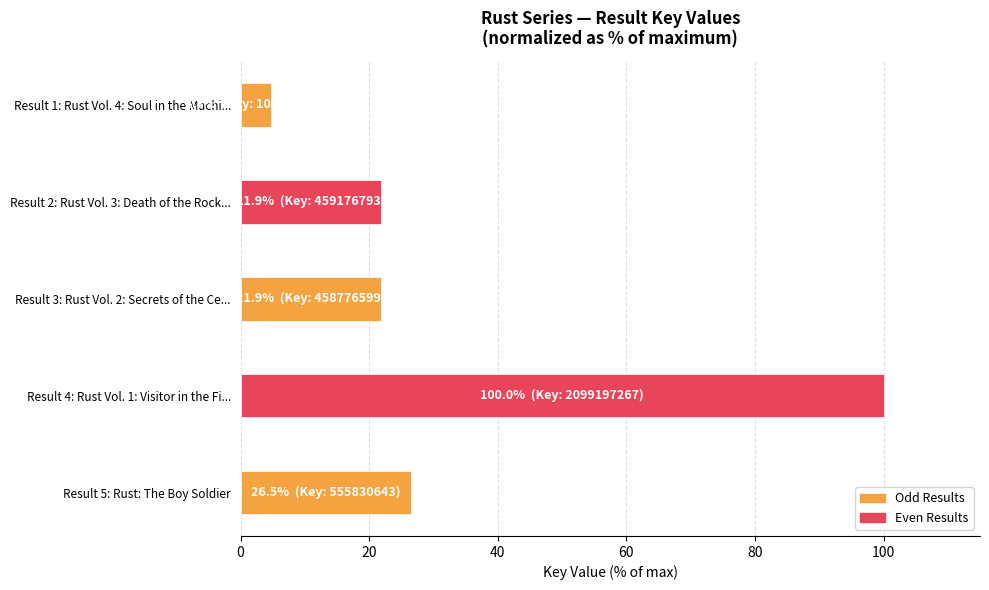

Where is the data nearest to the value 52?

Result 5: Rust: The Boy Soldier